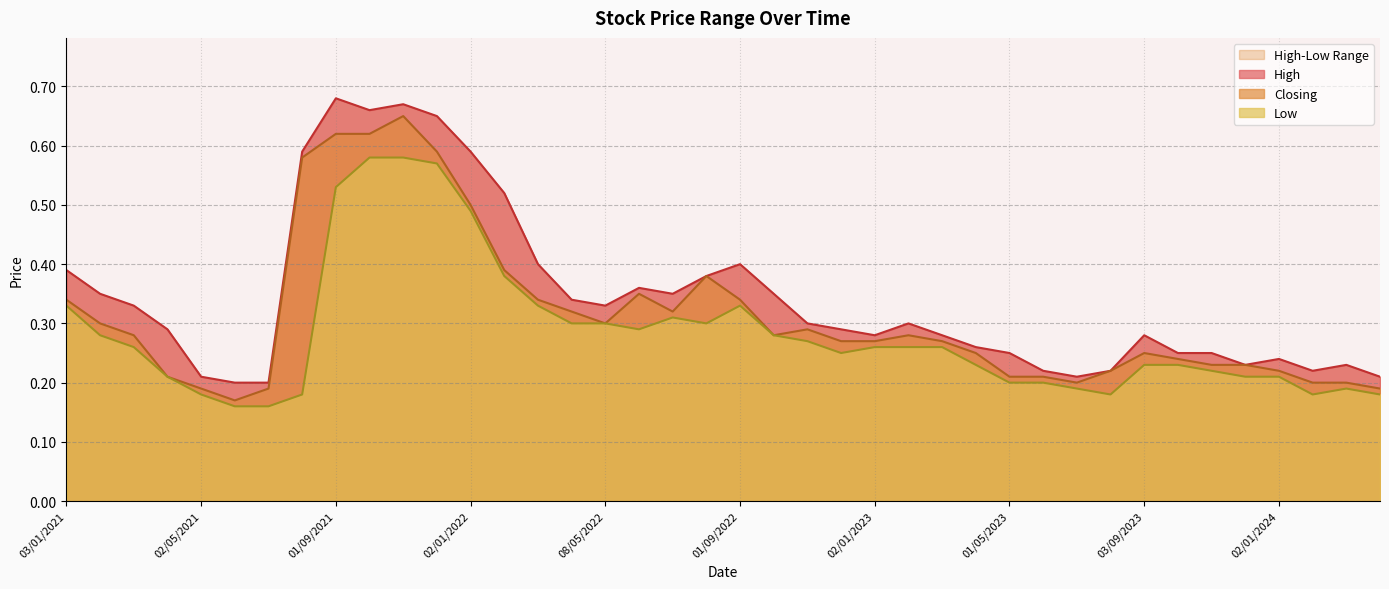

Is it true that Closing equals 0.2 at 08/05/2022?

False